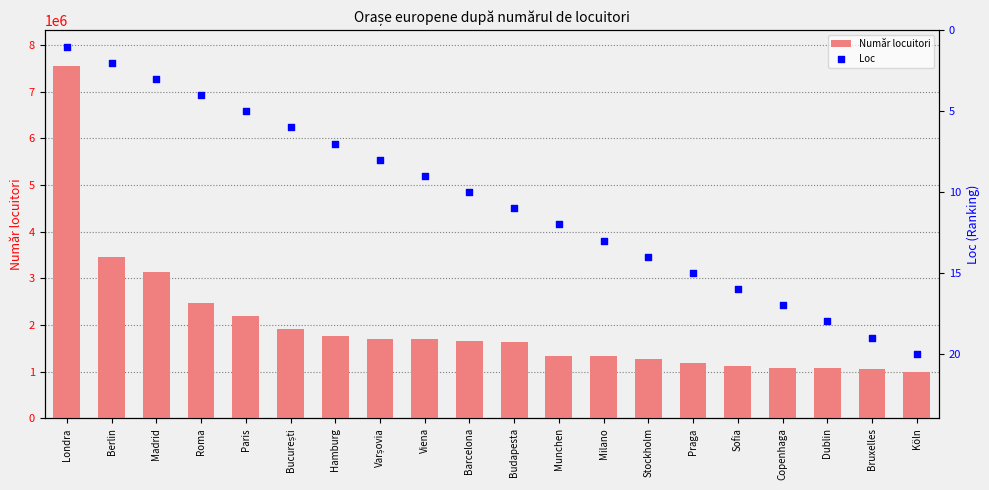

Which series has the largest total across all categories?

Număr locuitori